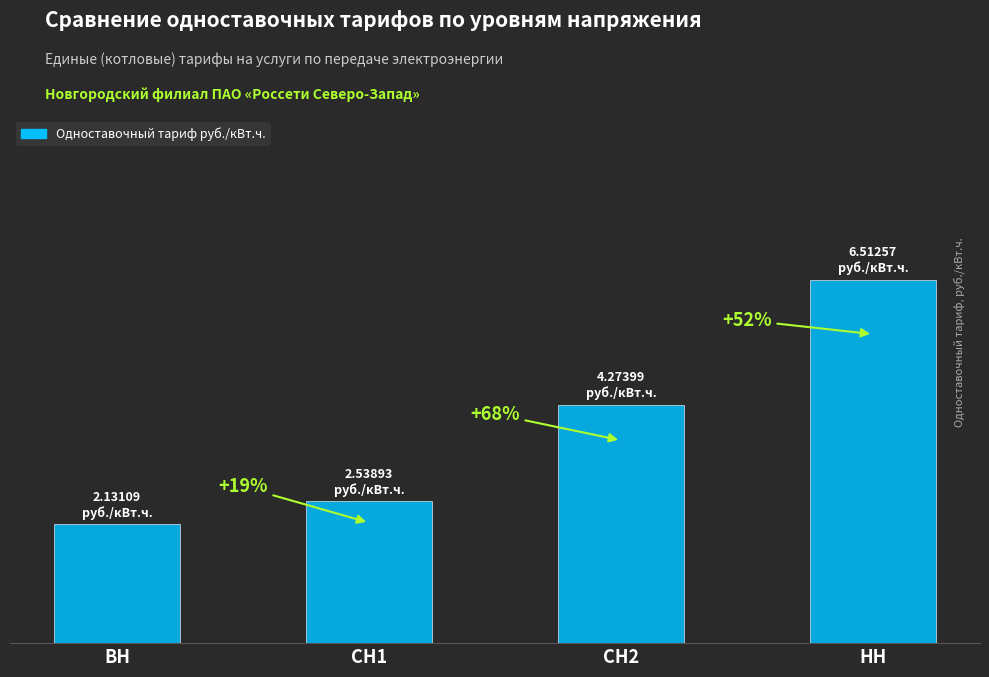

How many values exceed 4?

2